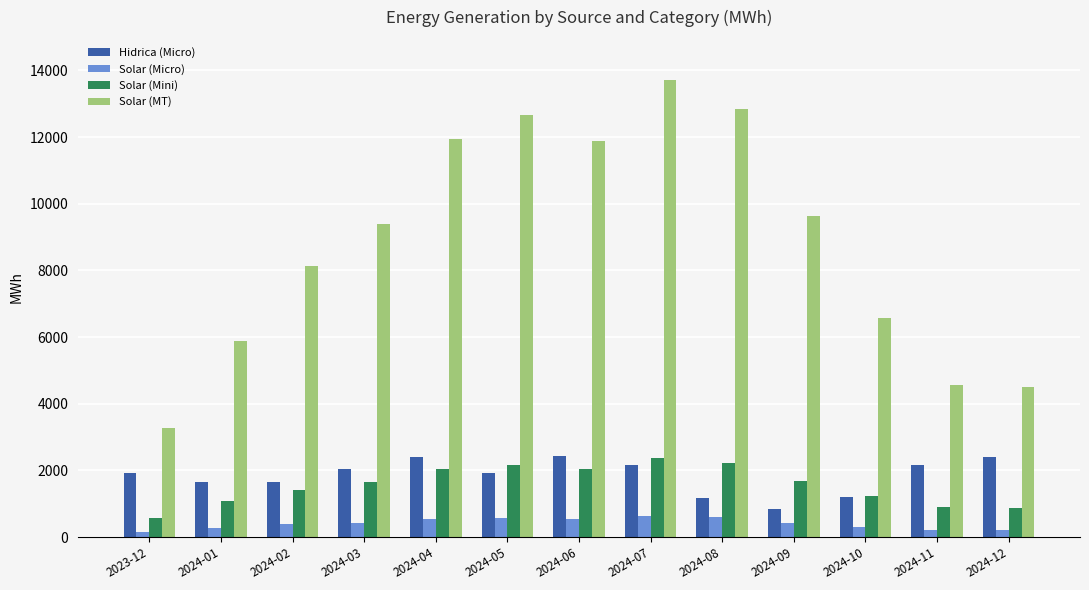

What is the maximum value for Solar (MT)?

13718.5